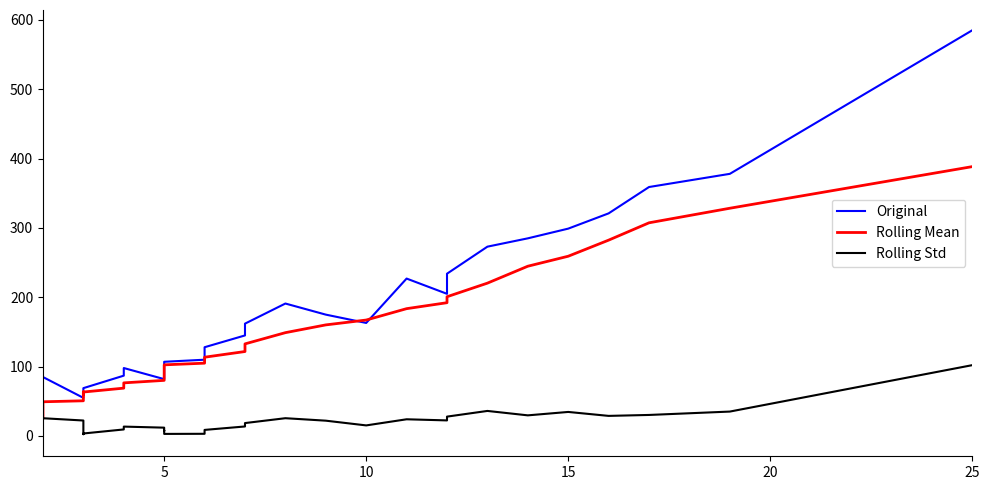

True or false: Rolling Std and Original cross at least once.

False